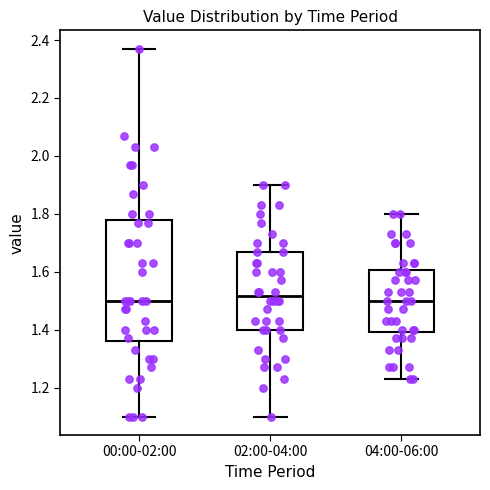

Where does the lower whisker of the box for 00:00-02:00 end on the y-axis? The values are not printed on the chart, so give them approximately, as read against the axis.

1.10